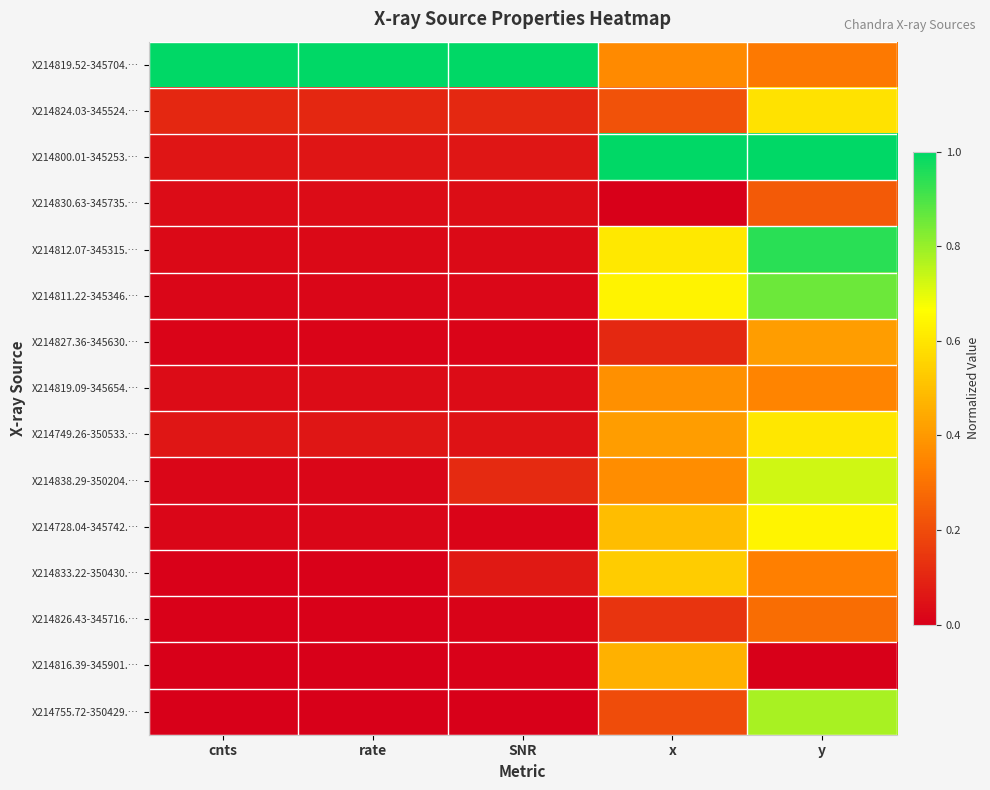

What is the greatest value displayed?

1.0